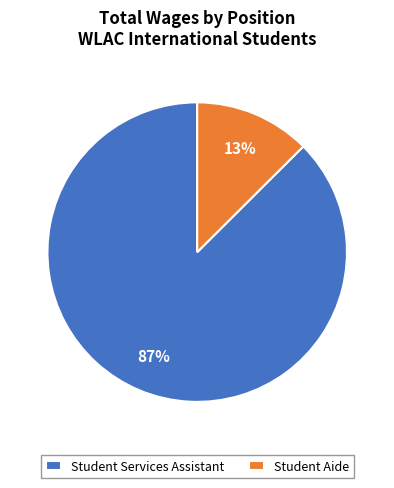

To the nearest percent, what is the average slice percentage?

50%